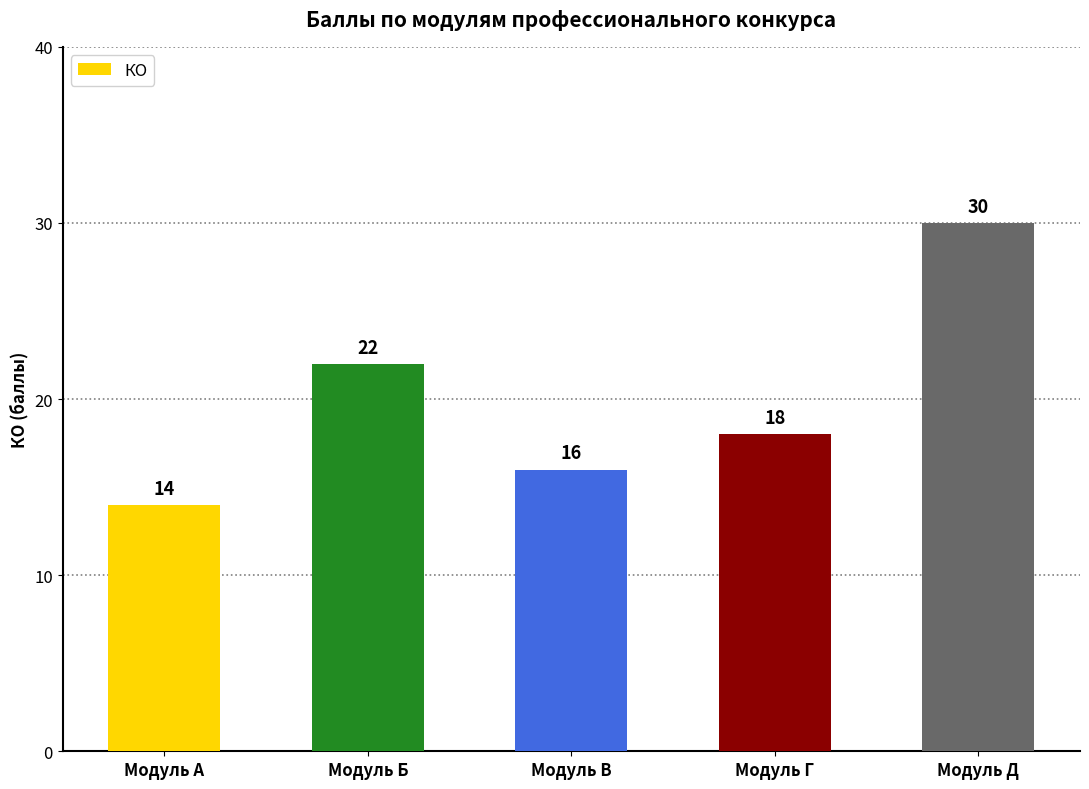

The value at Модуль В is 16. True or false?

True